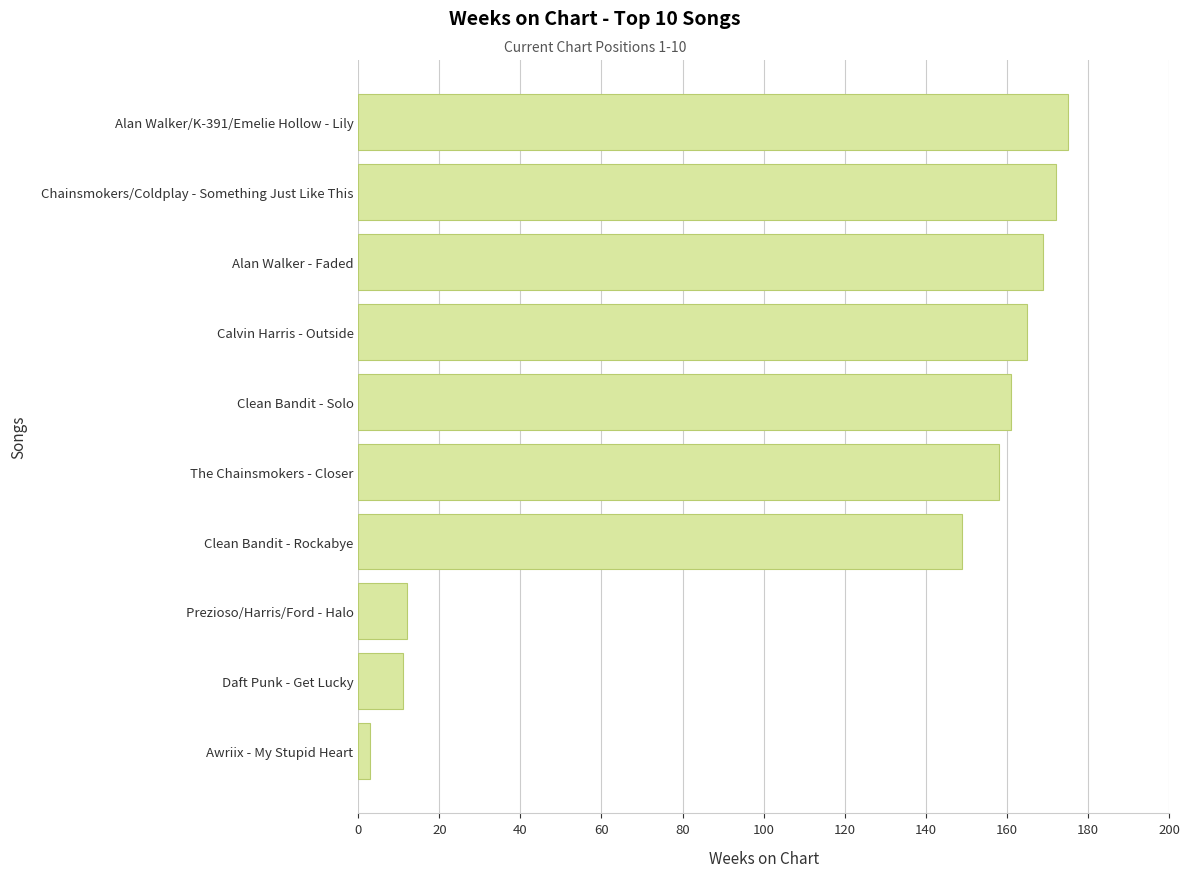

At which label is the value closest to 89?

Clean Bandit - Rockabye